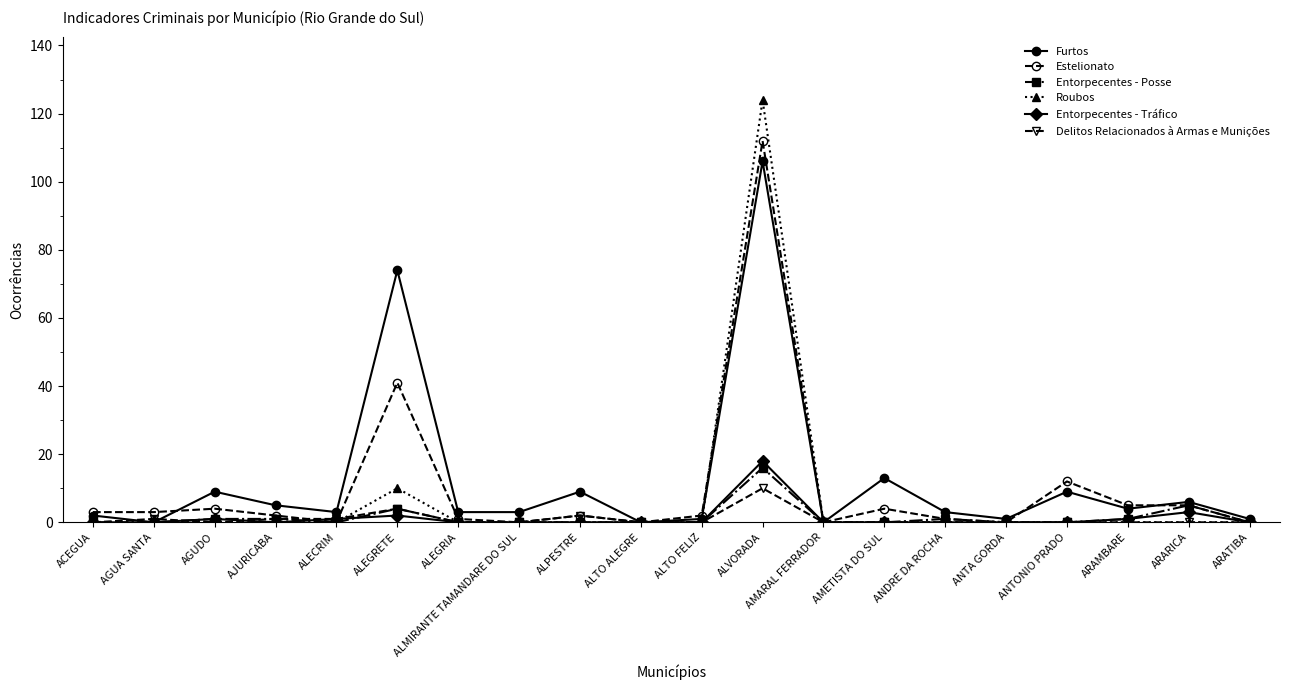

At which label does Furtos reach its peak?

ALVORADA